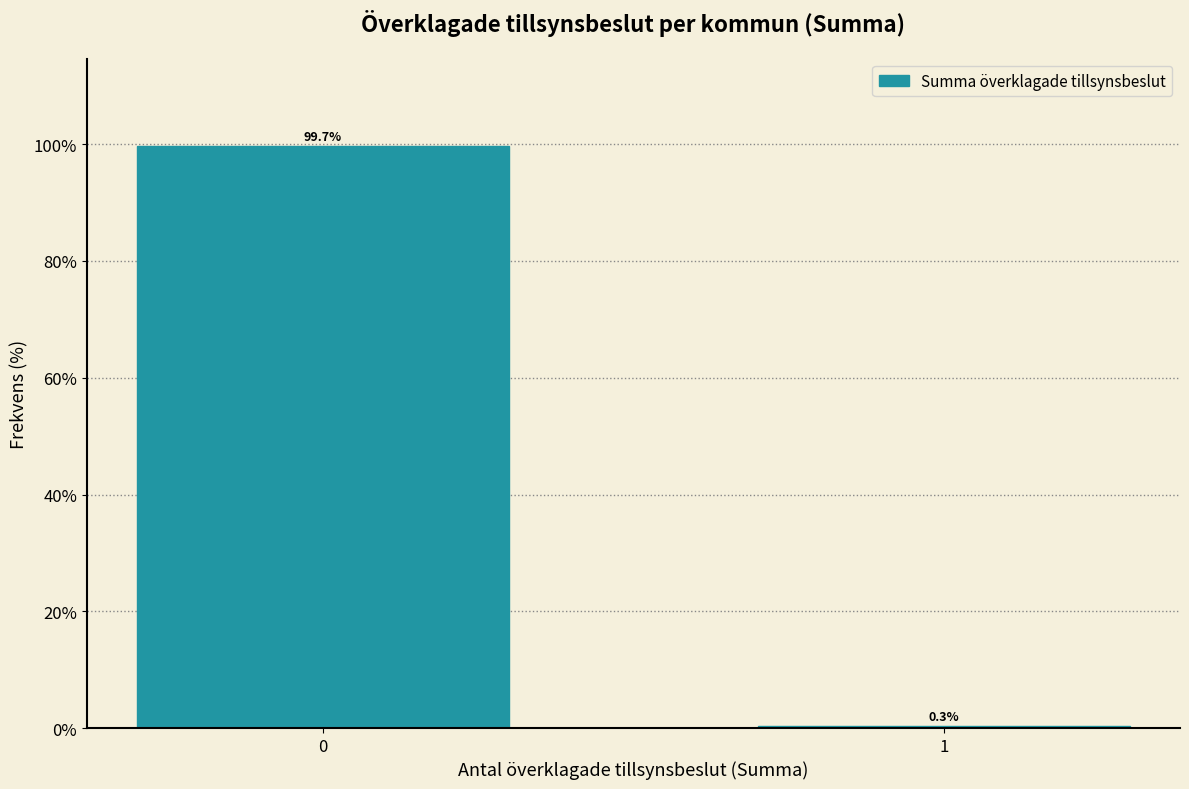

Reading left to right, transcribe all the data shown in this chart.

0=99.7	1=0.3